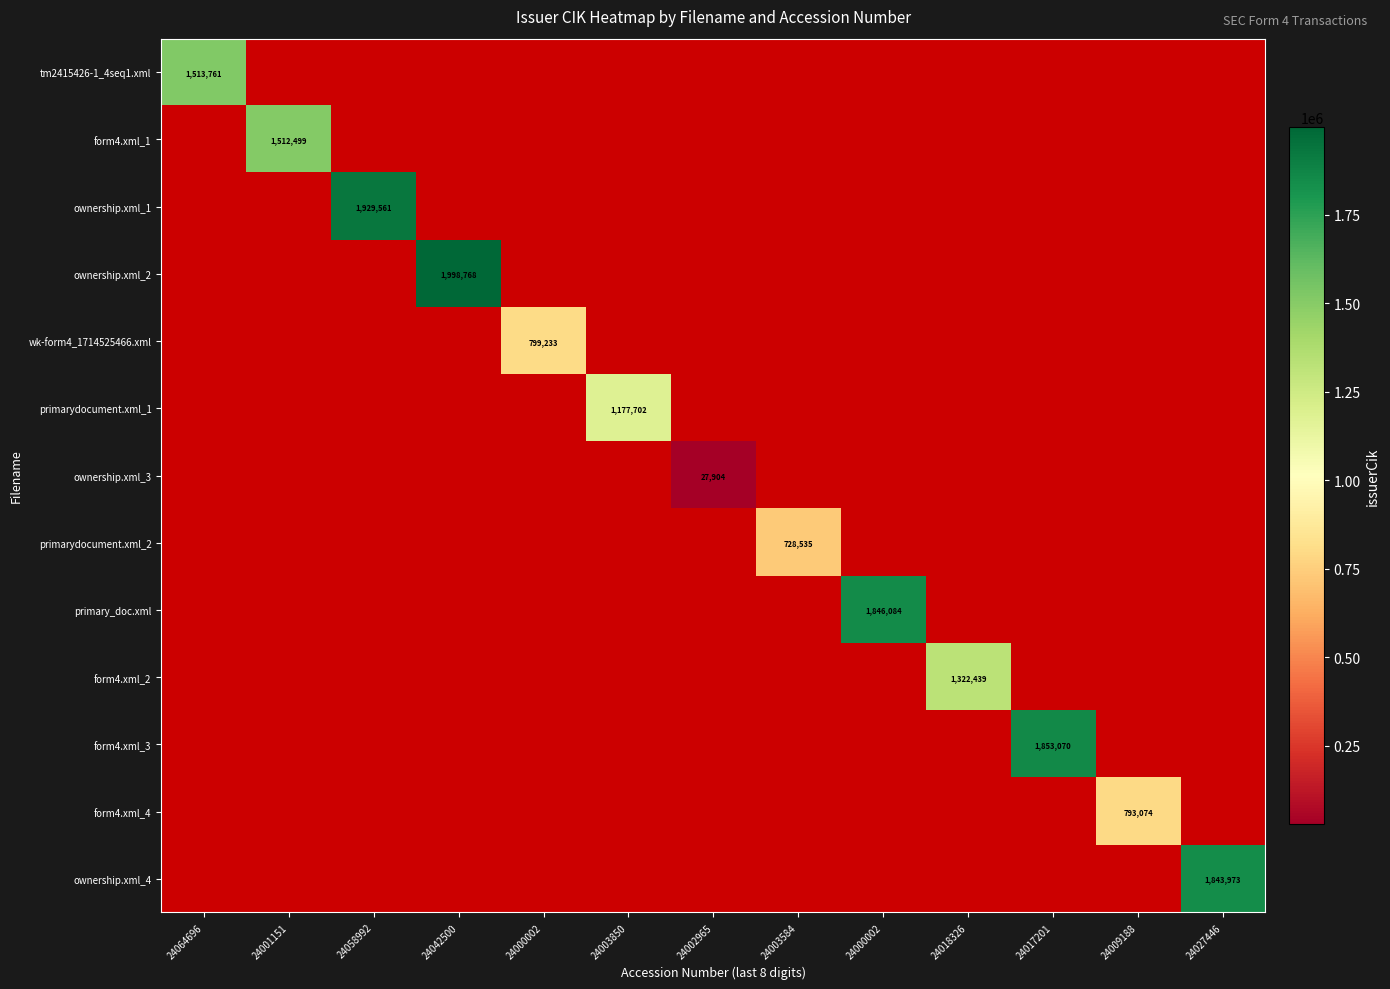

What is the greatest value displayed?

1998768.0